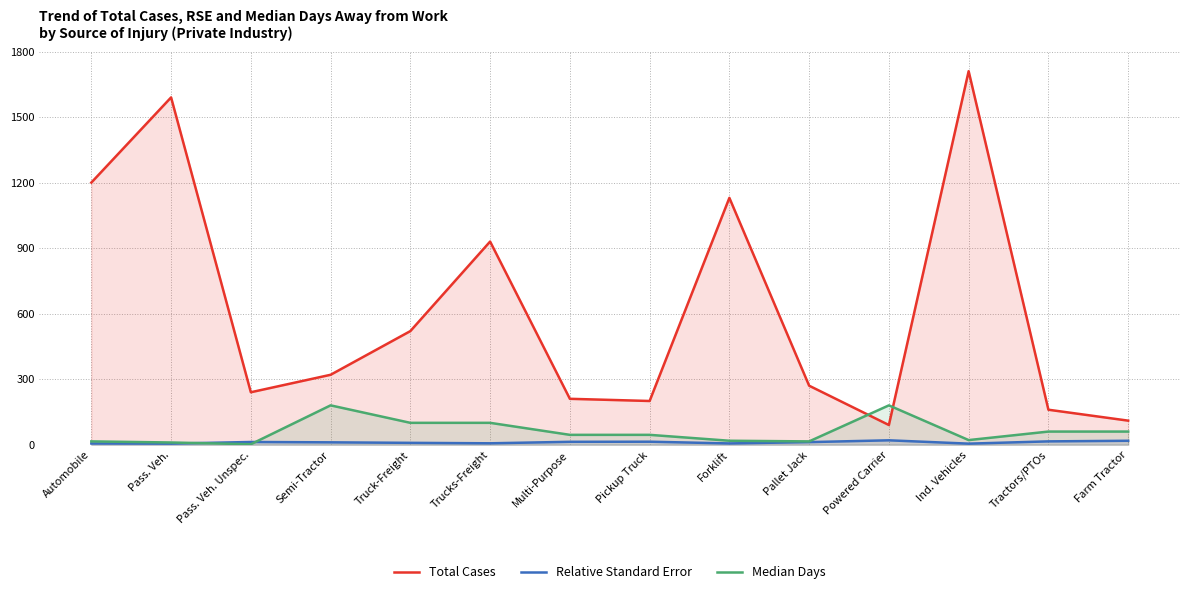

True or false: Median Days and Total Cases cross at least once.

True